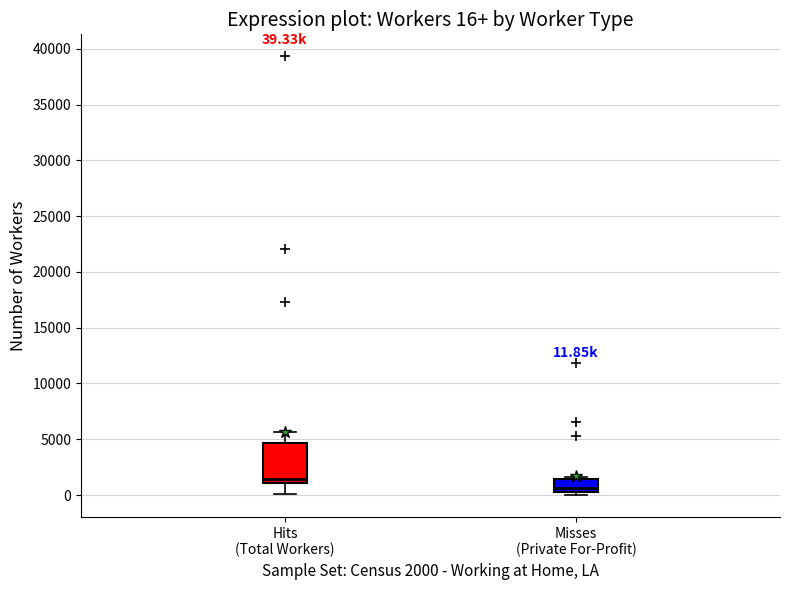

Which box is the tallest, from its lower edge to its upper edge?

Hits (Total Workers)